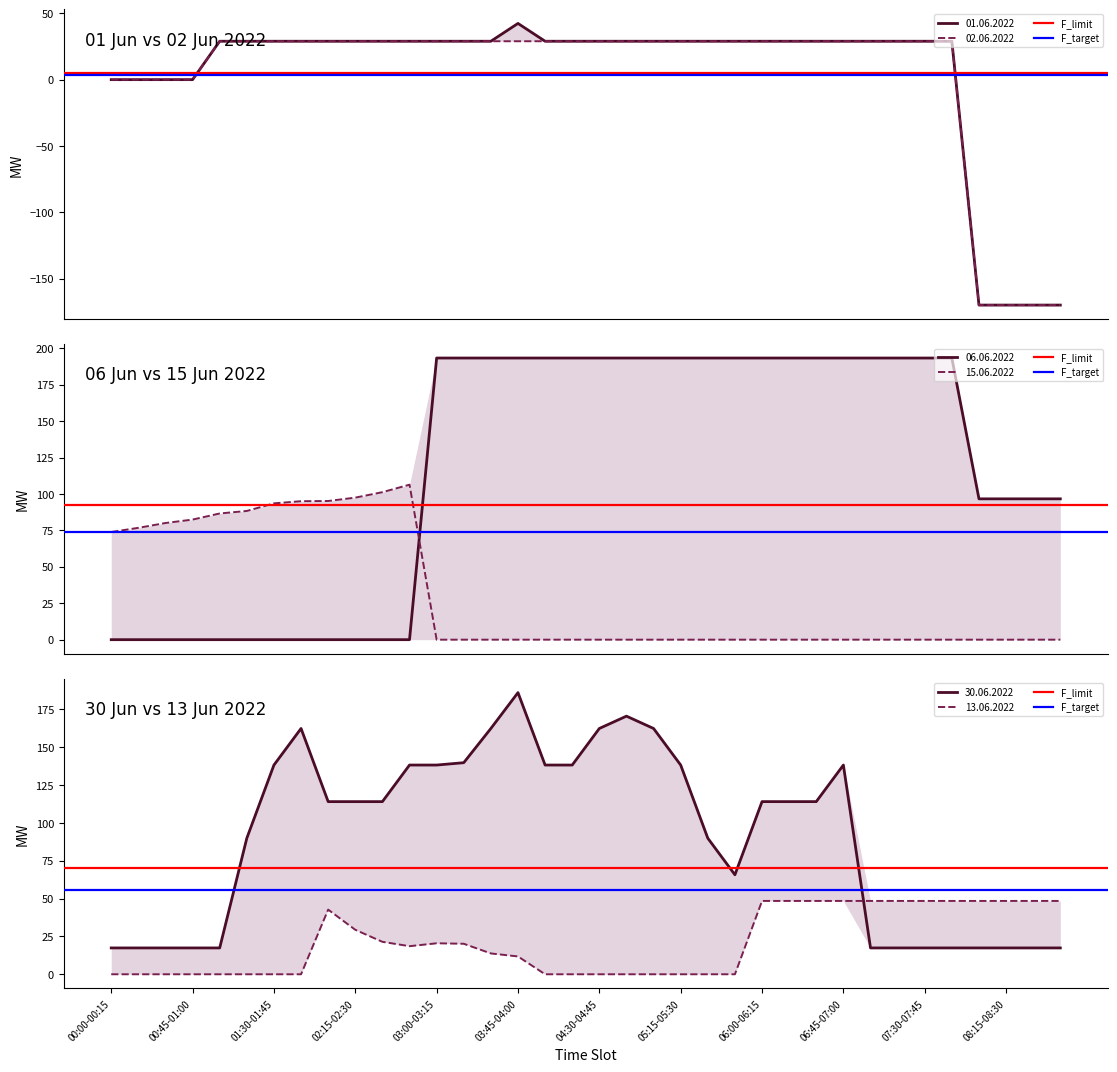

Does the chart display data point markers on the line(s)?

No